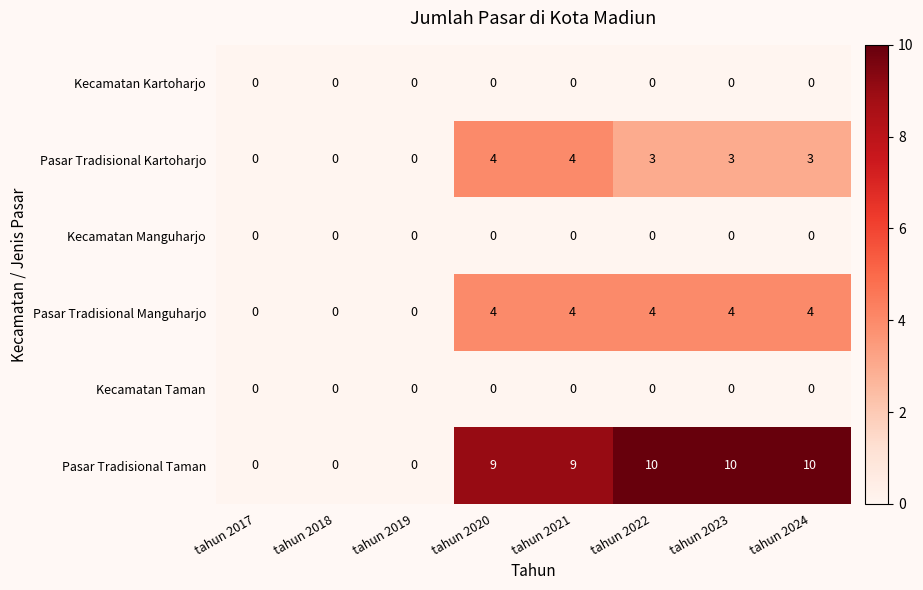

What is the total value across all series at tahun 2022?

17